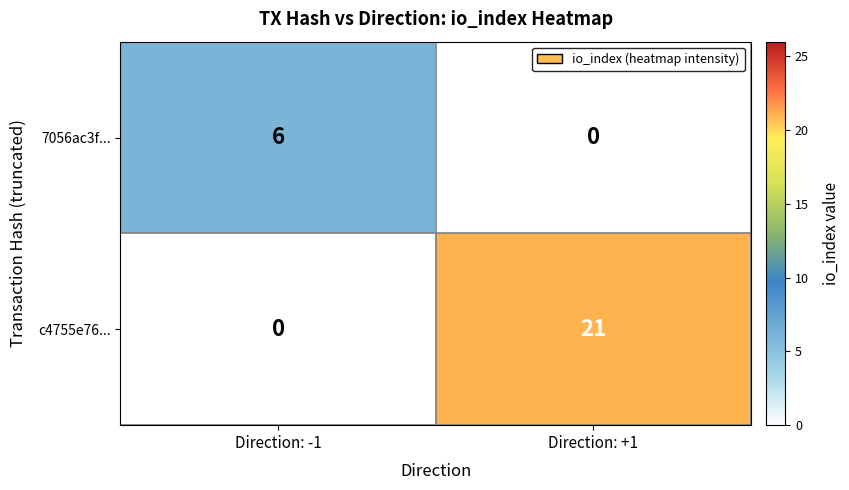

Rank the categories by 7056ac3f... value from highest to lowest.

Direction: -1, Direction: +1